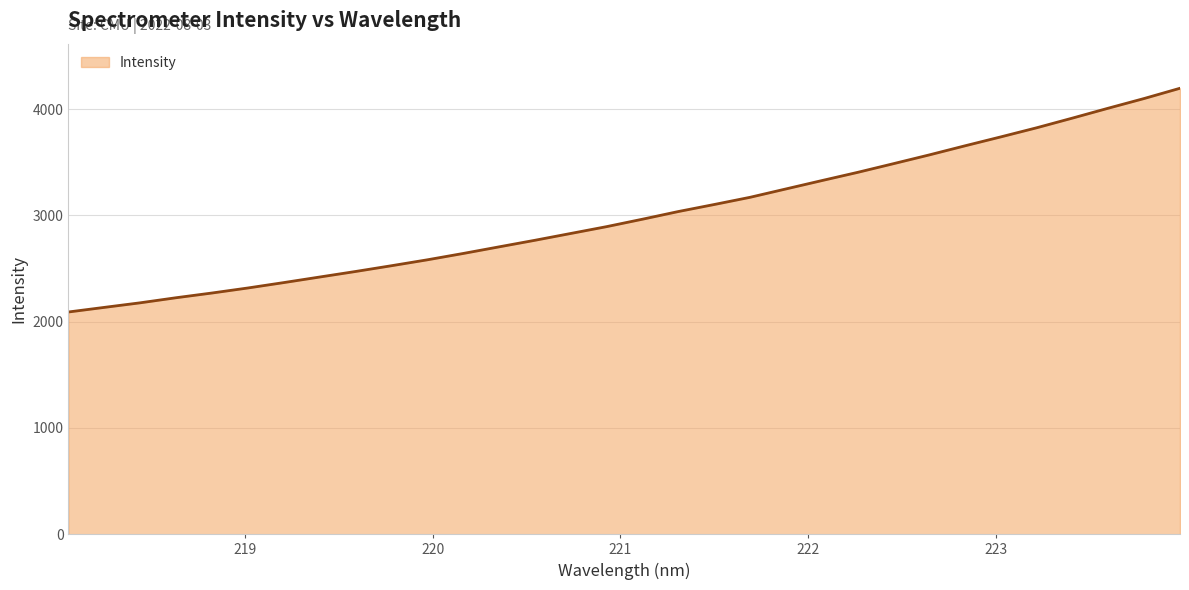

Rank the categories by value from lowest to highest.

218.0596, 218.2508, 218.442, 218.6332, 218.8244, 219.0156, 219.2067, 219.3979, 219.589, 219.7801, 219.9712, 220.1623, 220.3533, 220.5444, 220.7354, 220.9264, 221.1174, 221.3083, 221.4993, 221.6902, 221.8812, 222.0721, 222.263, 222.4538, 222.6447, 222.8355, 223.0264, 223.2172, 223.408, 223.5987, 223.7895, 223.9802